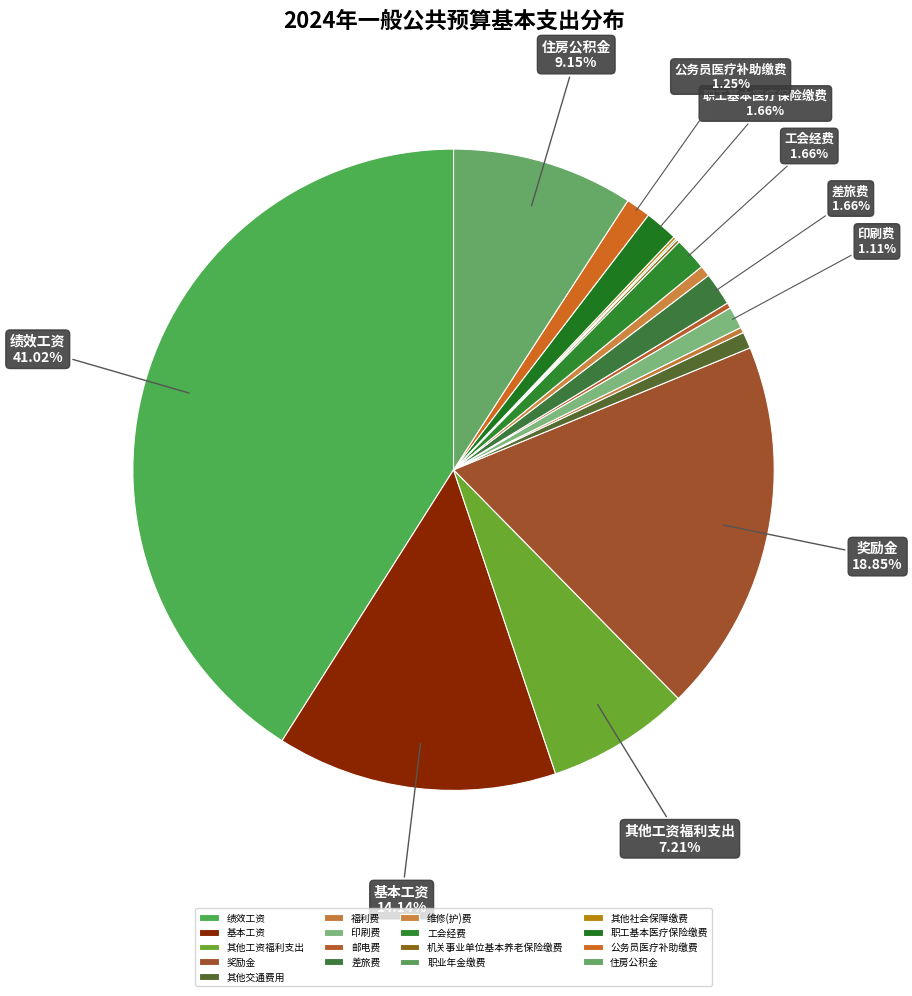

Does 公务员医疗补助缴费 account for over 50% of the chart?

No